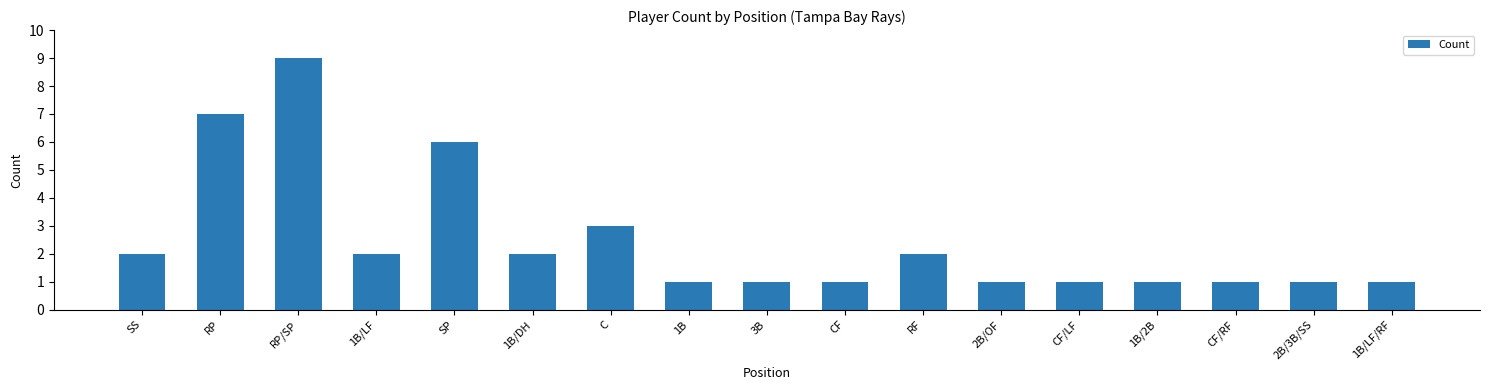

At which label is the value closest to 5?

SP